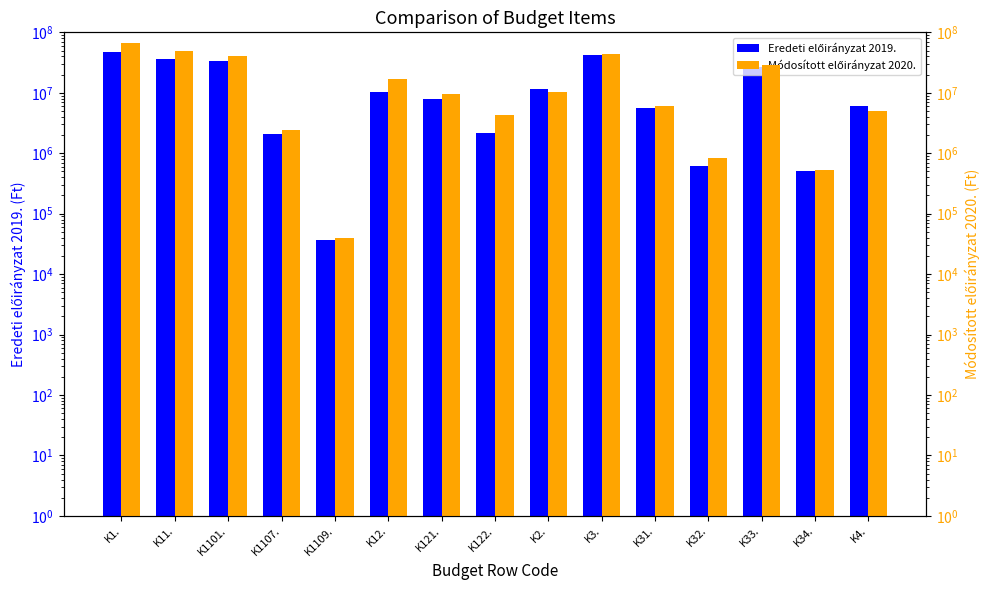

Reading left to right, list all the values displayed in this chart.

Eredeti előirányzat 2019.: 47206036	36766036	33575000	2095036	36000	10440000	7800000	2140000	11598180	42555558	5516627	605000	26230331	500000	6000000
Módosított előirányzat 2020.: 65520267	48805329	40330007	2441142	40000	16714938	9600000	4280126	10188939	43431286	6001000	836000	28812167	530000	5000000